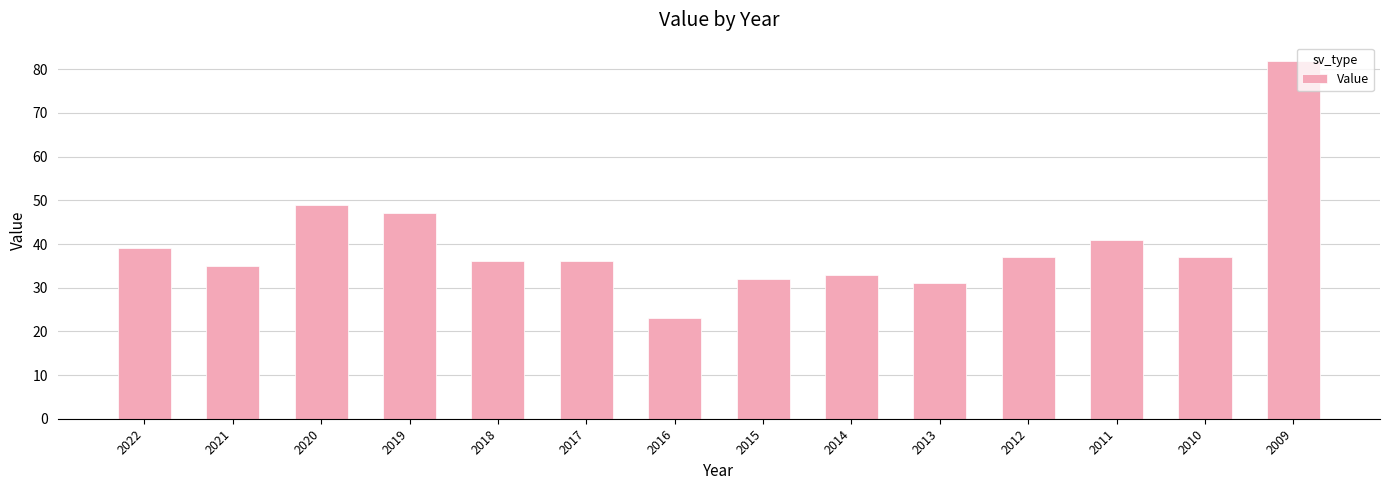

Which has a higher value, 2014 or 2017?

2017